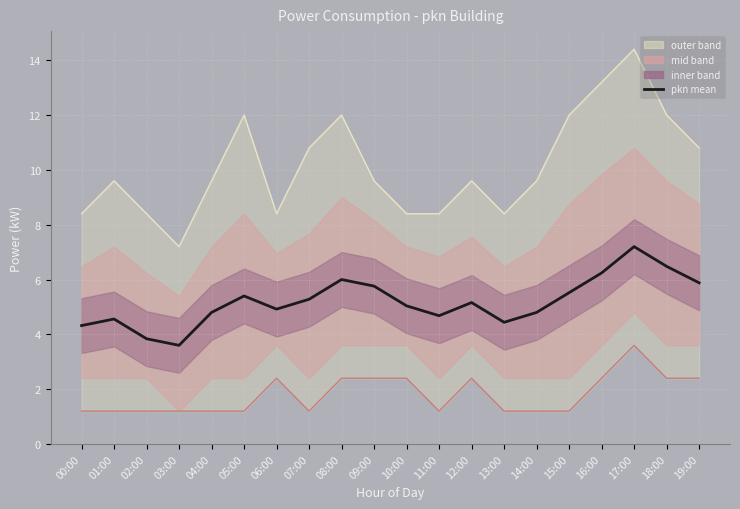

What is the sum of the pkn upper values at 05:00 and 08:00?

24.0